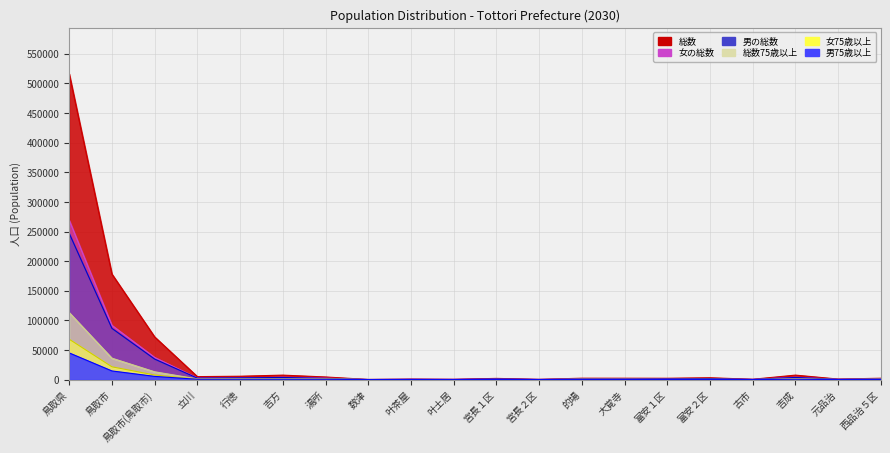

At which label does 女の総数 first exceed 1265?

鳥取県